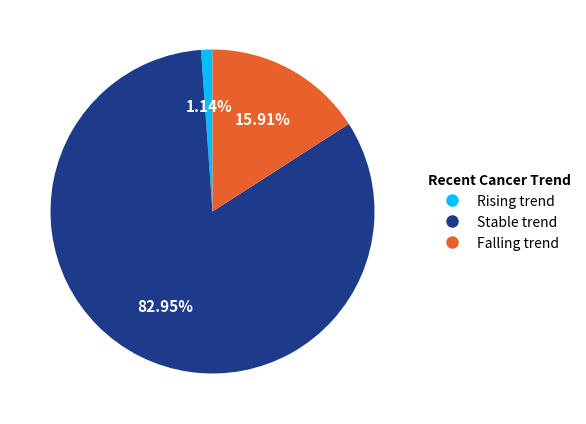

Which has a higher value, Falling trend or Rising trend?

Falling trend